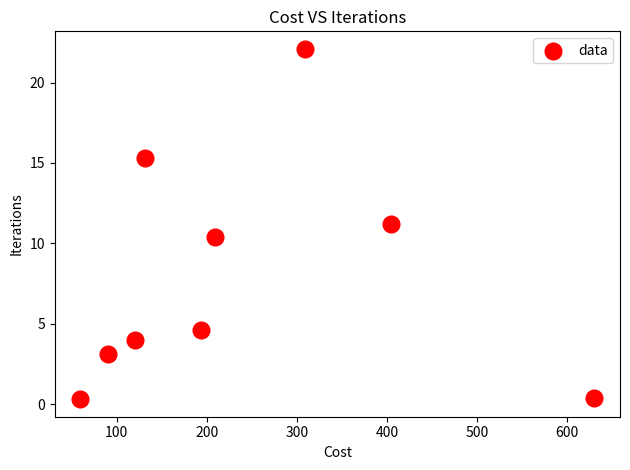

What is the range of Y values (max minus min)?

21.8